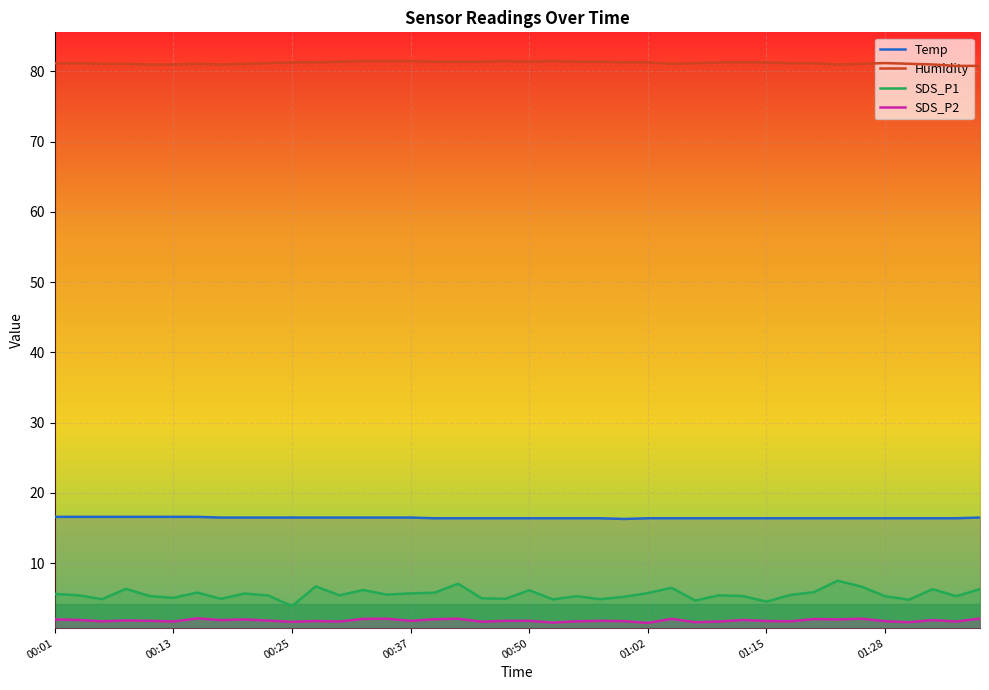

Which series has the largest total across all categories?

Humidity